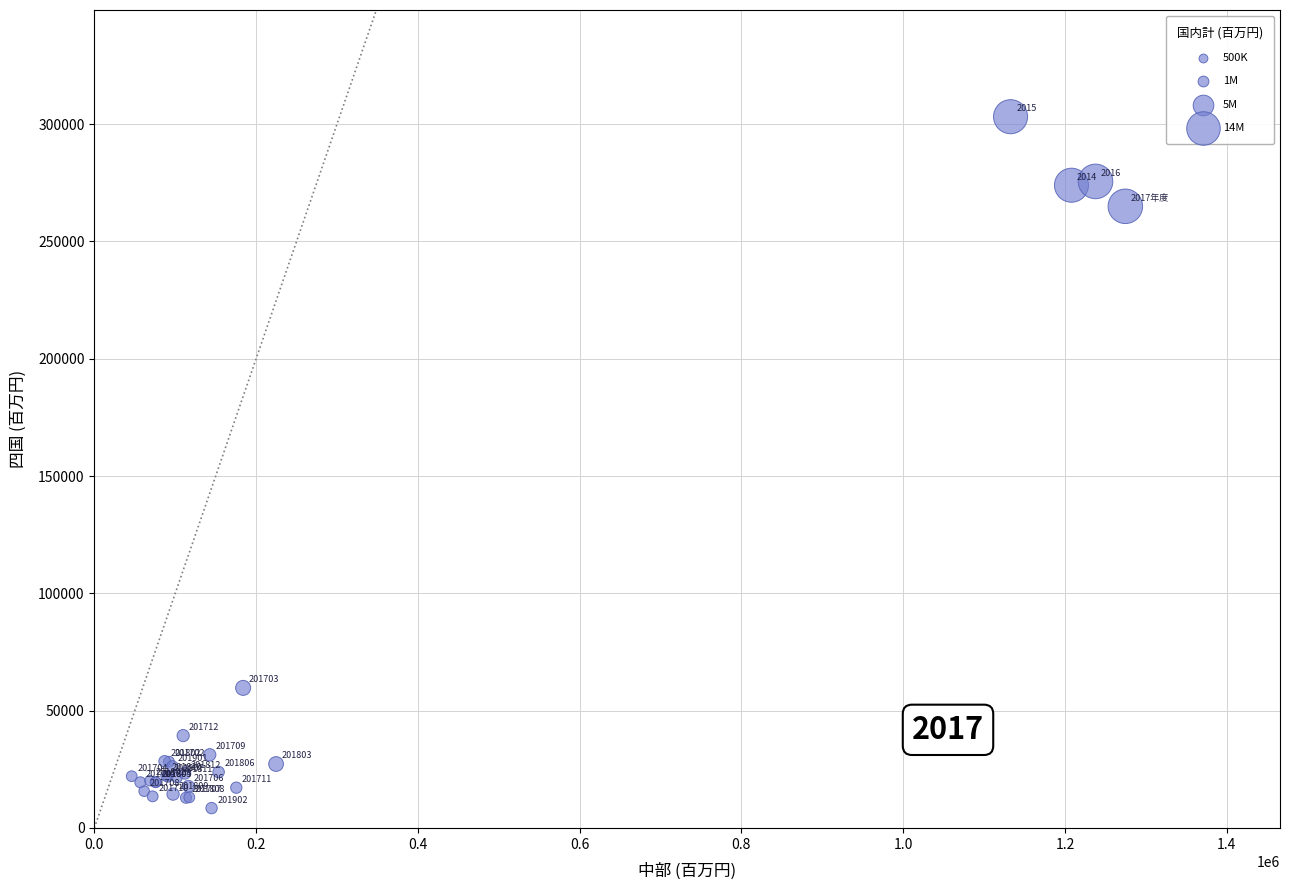

What Y value in the scatter plot is closest to 155821?

59717